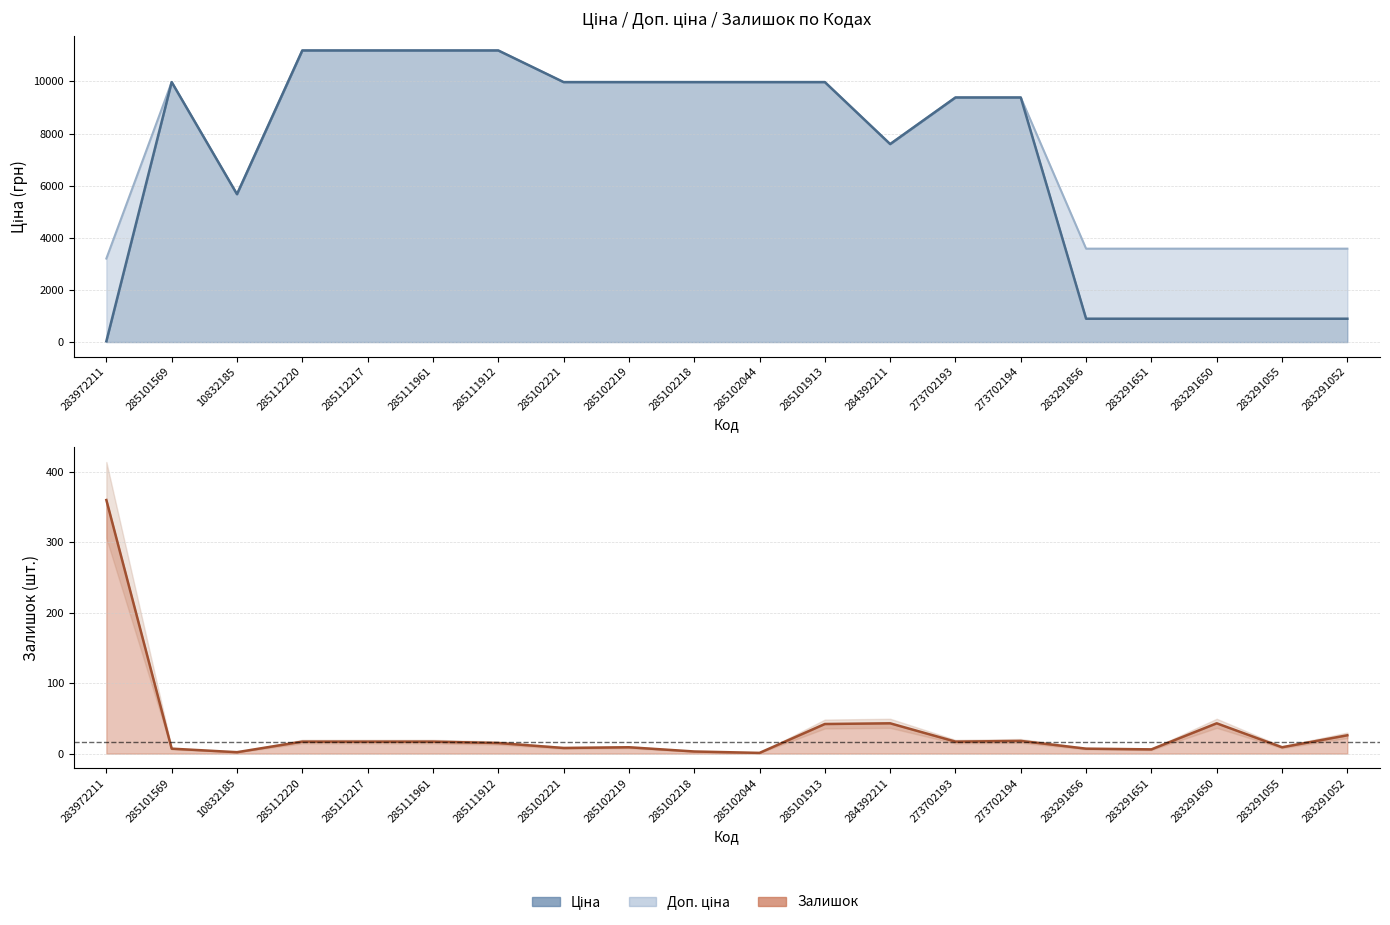

What is the label of the 7th point from the left?

285111912